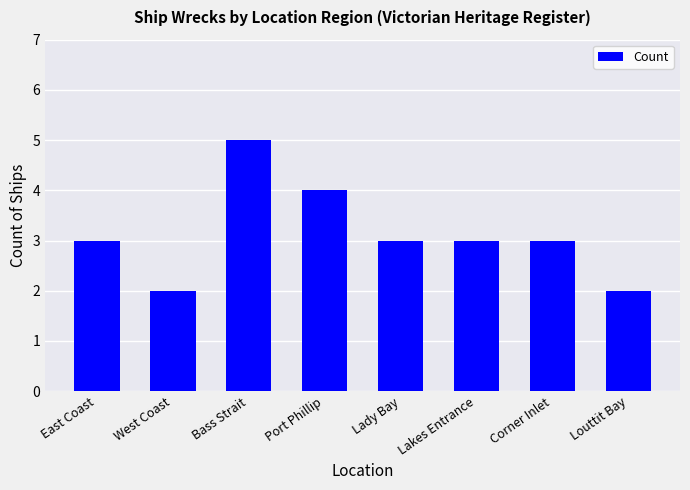

What value does the data have at Bass Strait?

5